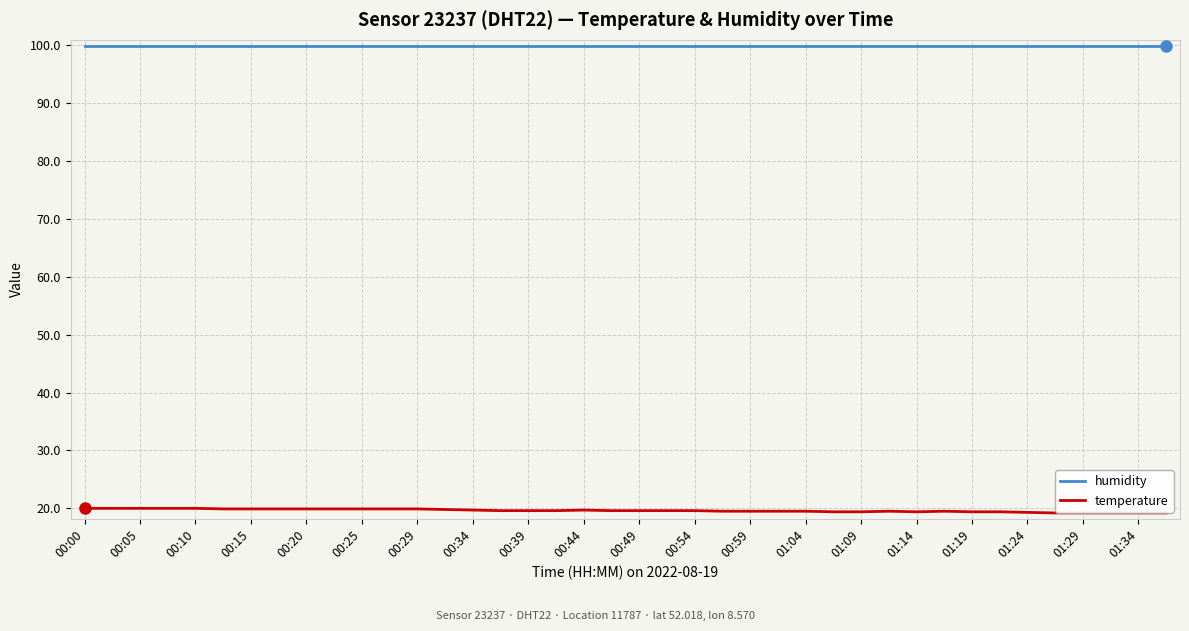

What are all the series names shown in the legend?

humidity, temperature